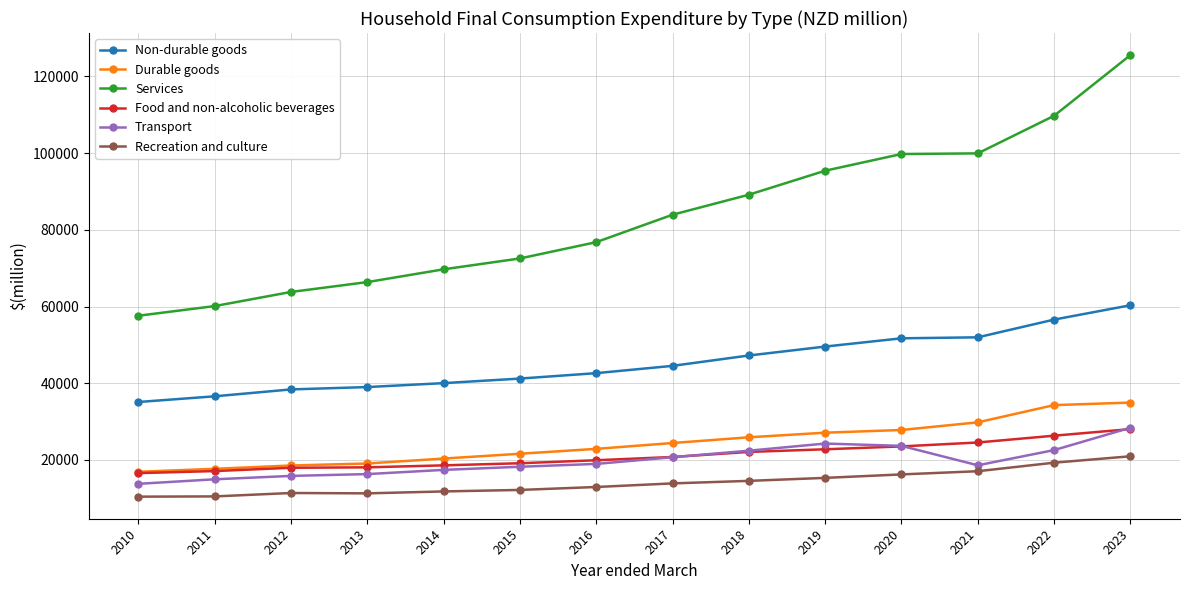

Count the number of categories in the chart.

14